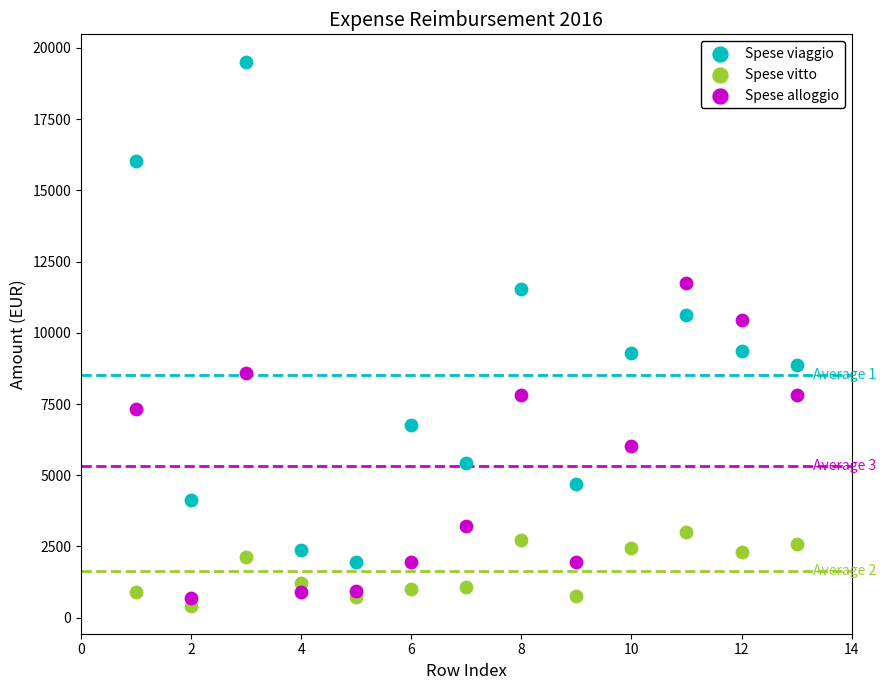

What is the X range (max minus min) for the scatter plot?

12.0